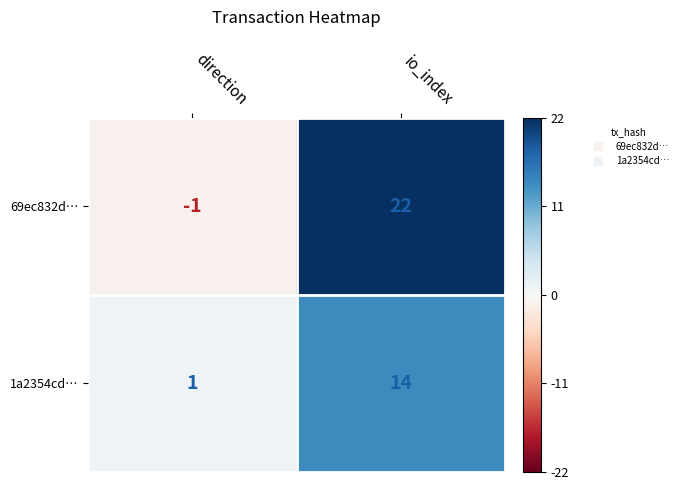

The value of 69ec832d… at io_index is 40. True or false?

False